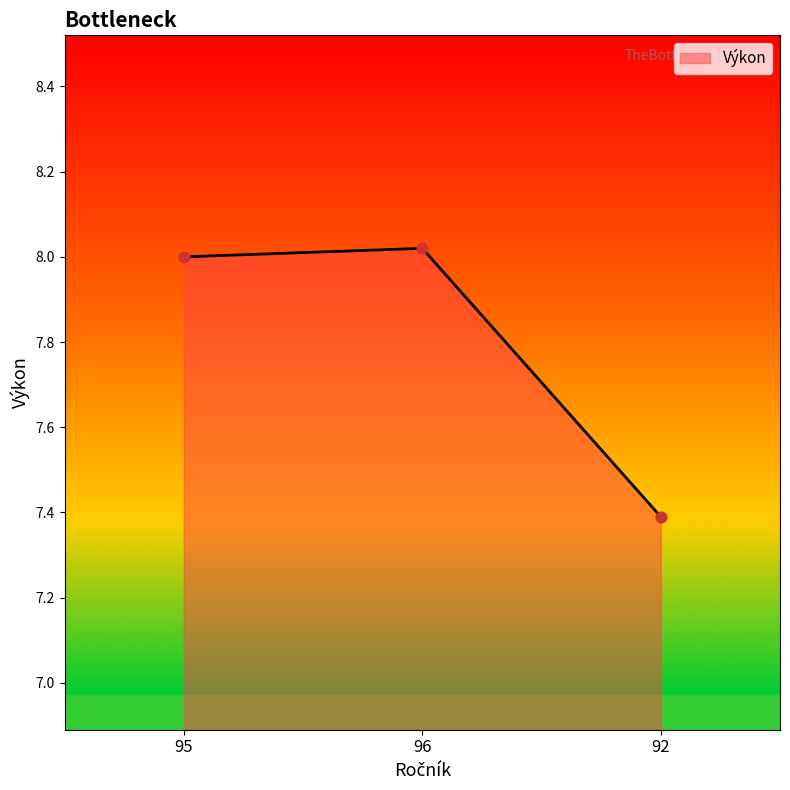

Approximately how many times larger is the value at 96 compared to 92?

1.1